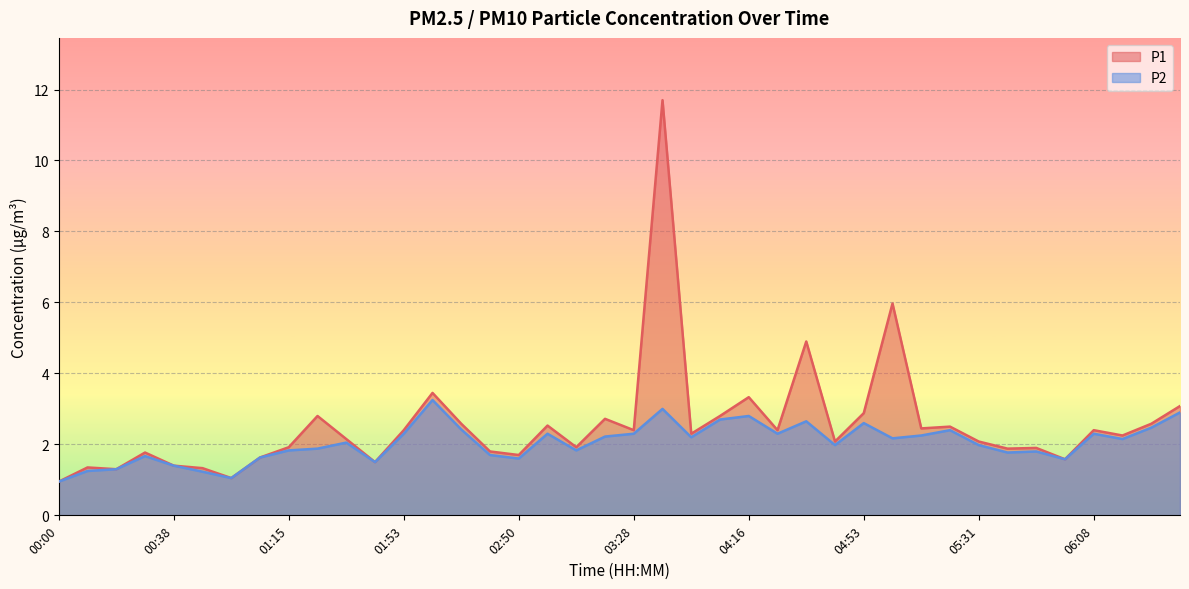

At which category does the chart reach its peak across all series?

03:38